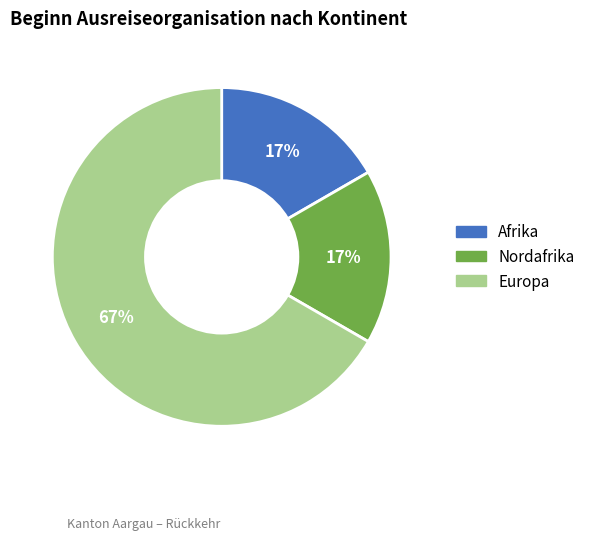

How many segments does this pie chart have?

3